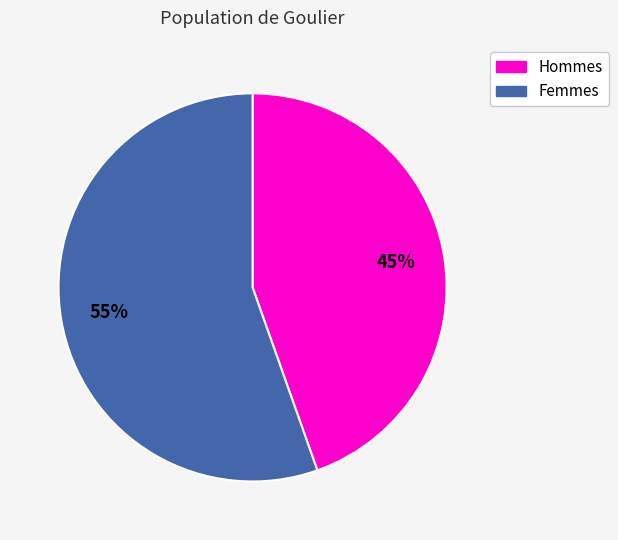

Is there a majority slice in this chart?

Yes